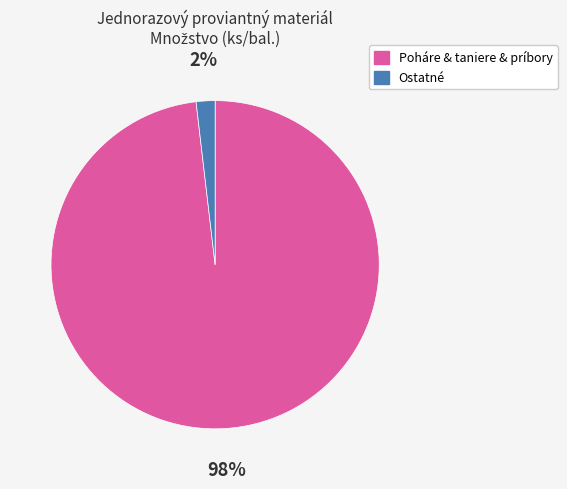

Is there a majority slice in this chart?

Yes